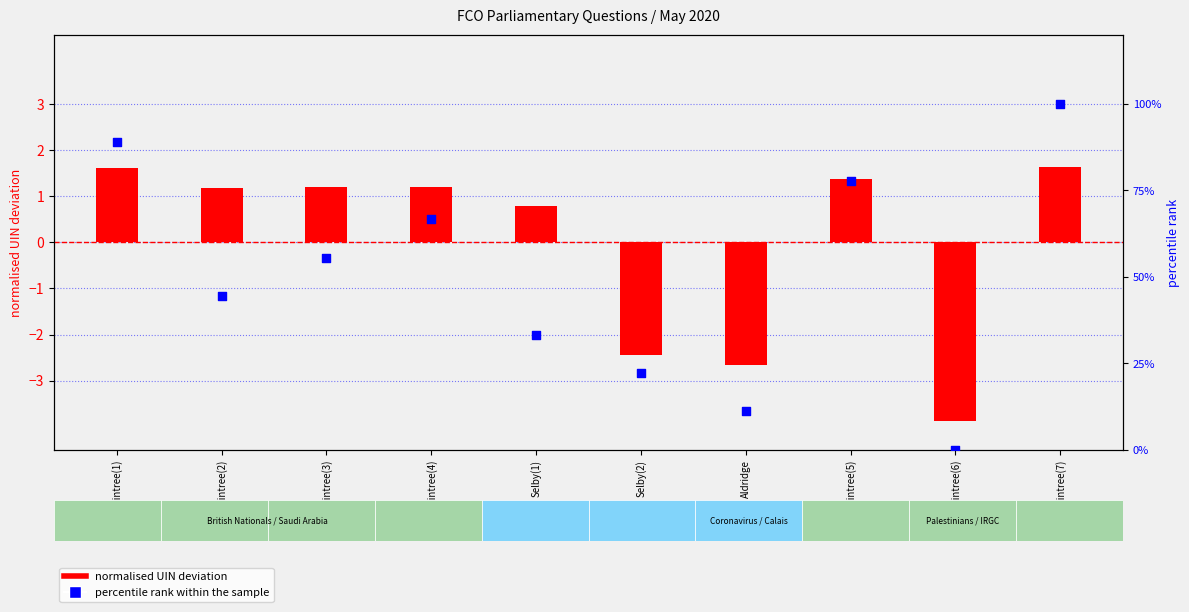

At which category is the sum across all series the highest?

Braintree(7)